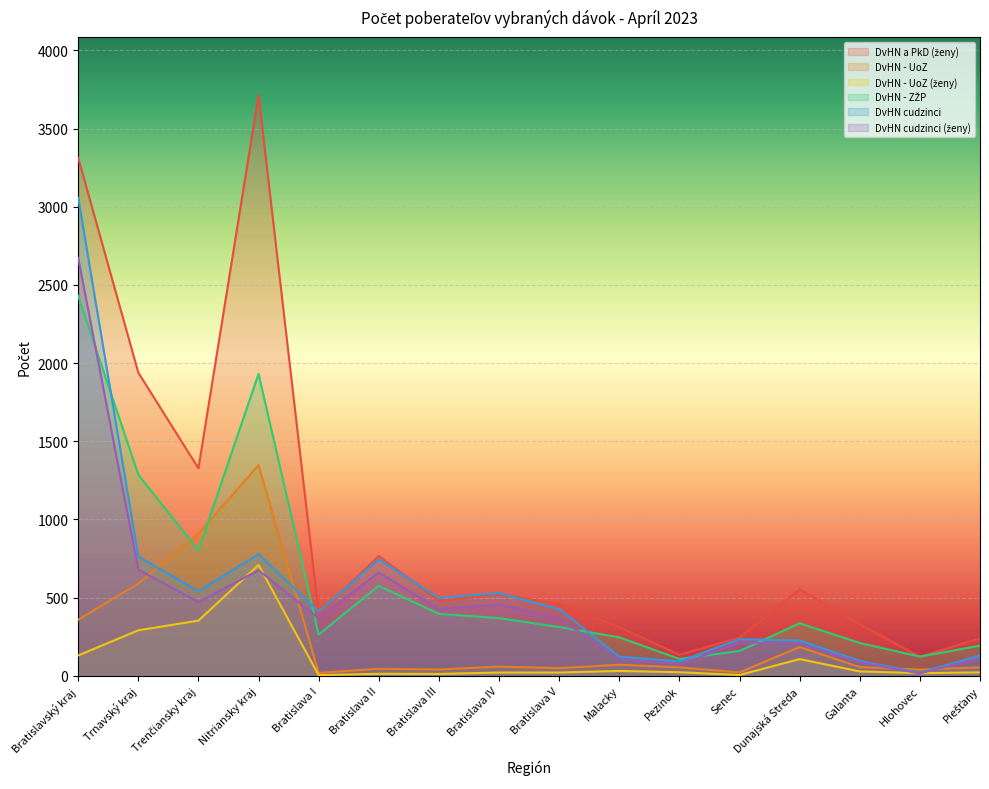

Which series has the largest total across all categories?

DvHN a PkD (ženy)